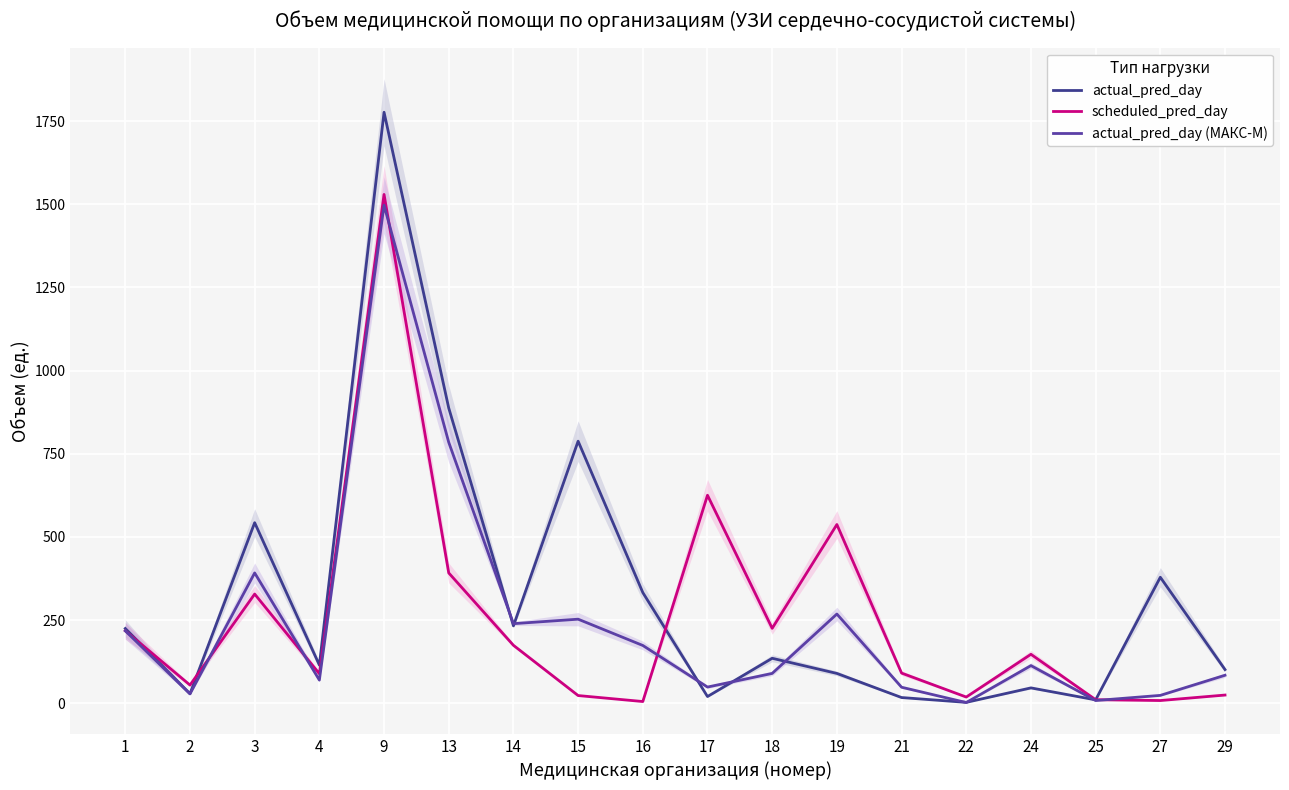

Between 16 and 27, which series saw the biggest shift?

actual_pred_day (МАКС-М)